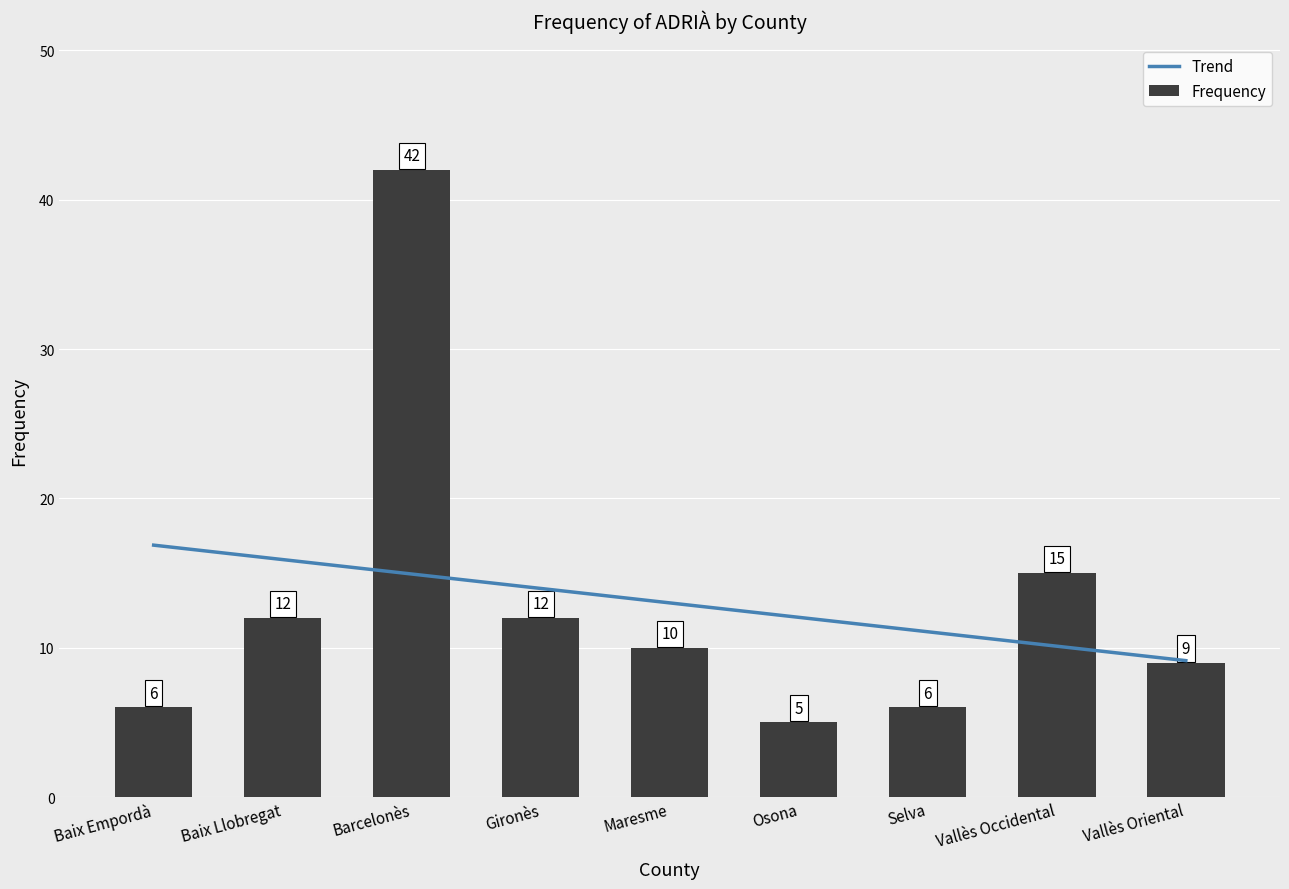

What is the change in value from Maresme to Vallès Occidental?

+5